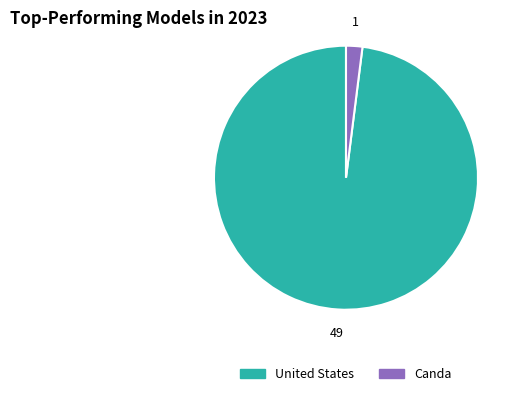

Is it true that Canda is 17% of the pie?

False